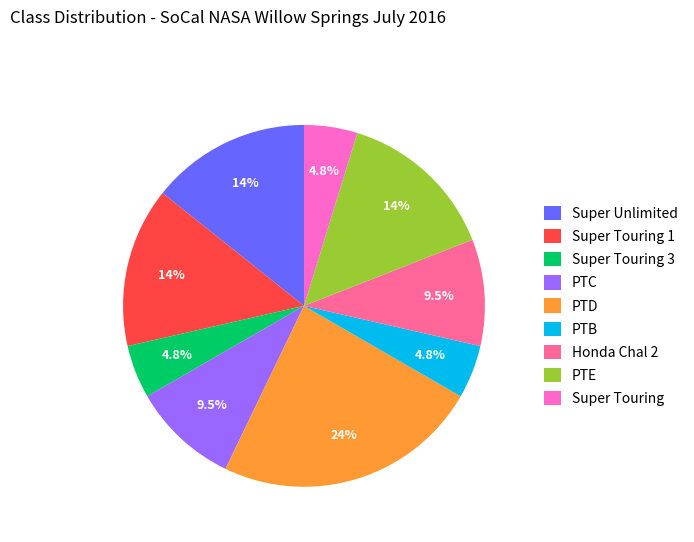

Which has a higher value, PTB or PTD?

PTD